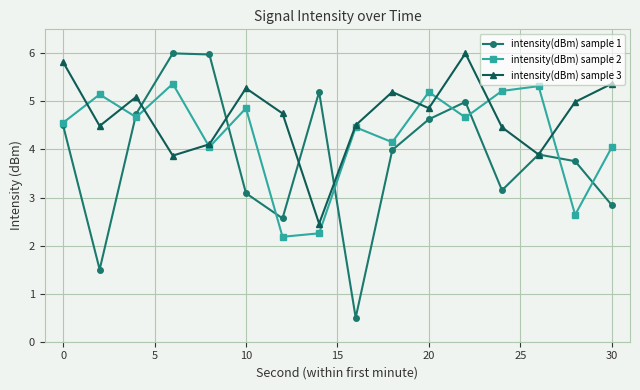

List the series in order of their overall mean, highest first.

intensity(dBm) sample 3, intensity(dBm) sample 2, intensity(dBm) sample 1